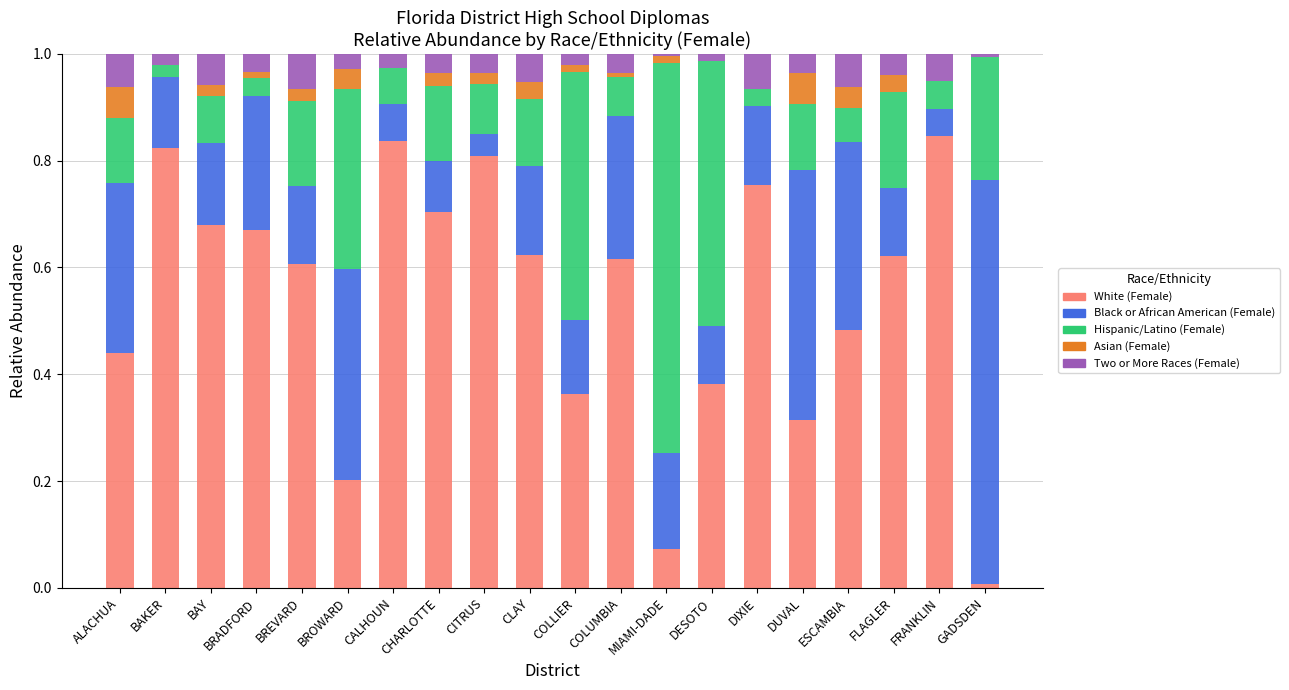

What is the total value across all series at ALACHUA?

1.0